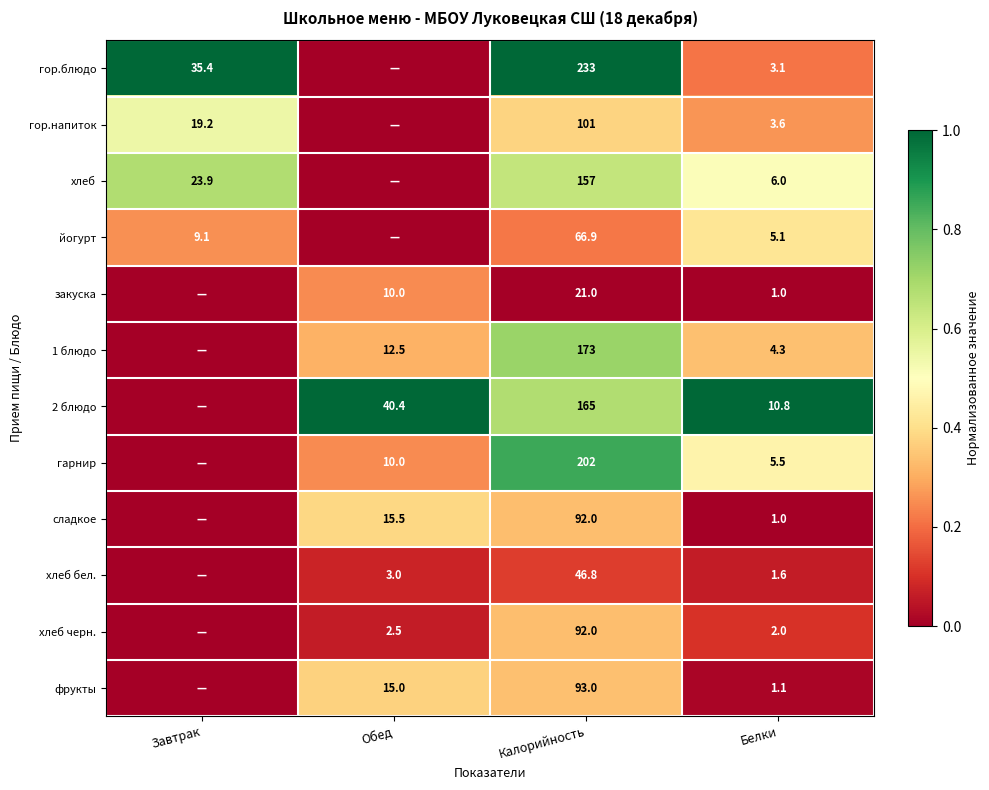

At which category is the sum across all series the highest?

Калорийность